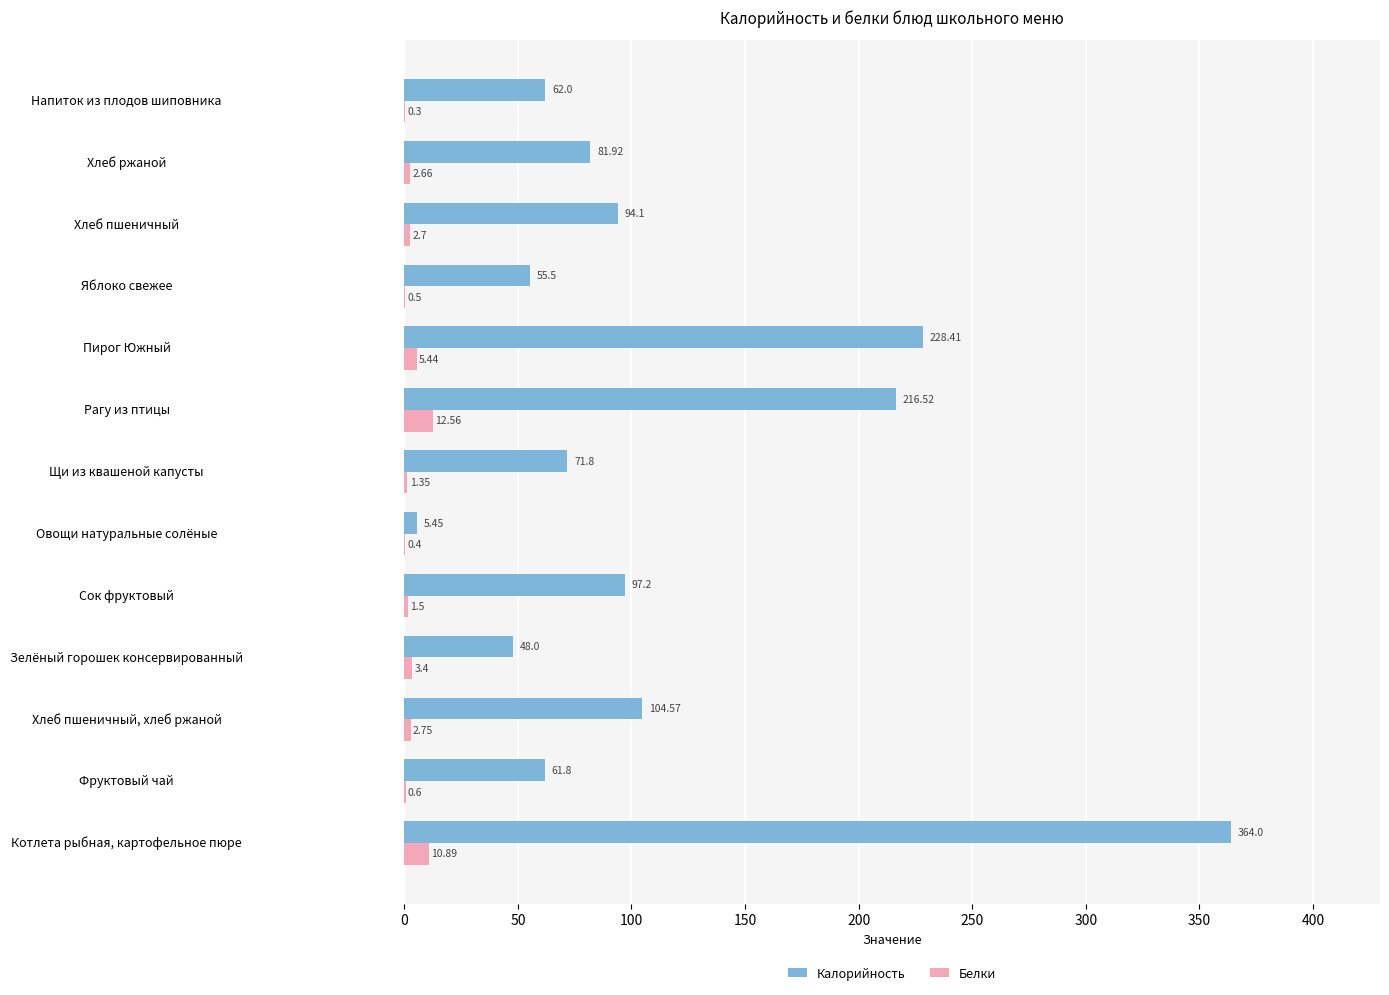

Which category has the highest value in the Калорийность series?

Котлета рыбная, картофельное пюре